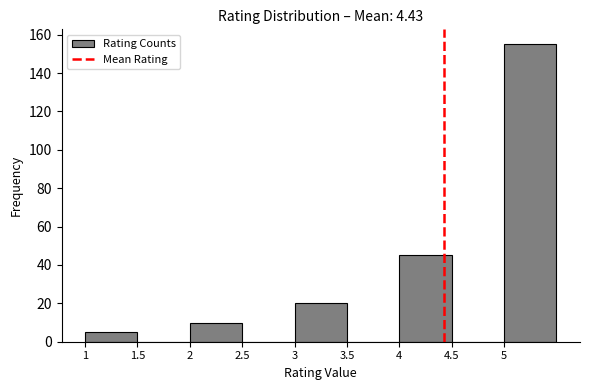

Reading left to right, transcribe this chart: for each bar, give the range it covers on the x-axis and its height. The values are not printed on the chart, so give them approximately, as read against the axis.

1.0 to 1.5: 6
1.5 to 2.0: 0
2.0 to 2.5: 10
2.5 to 3.0: 0
3.0 to 3.5: 20
3.5 to 4.0: 0
4.0 to 4.5: 46
4.5 to 5.0: 0
5.0 to 5.5: 156